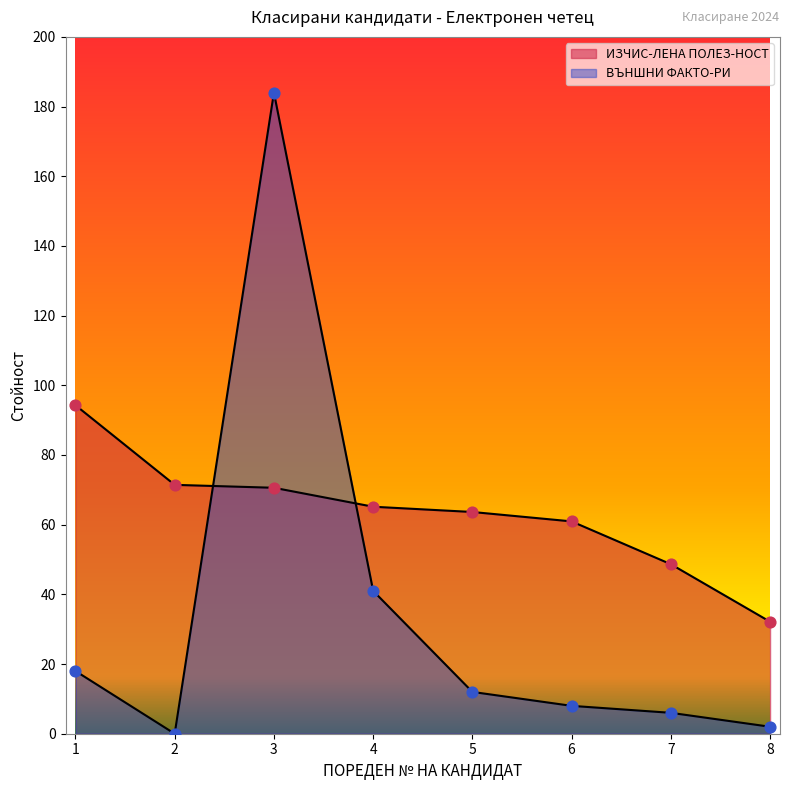

Which series has the largest Y range (max minus min)?

ВЪНШНИ ФАКТО-РИ